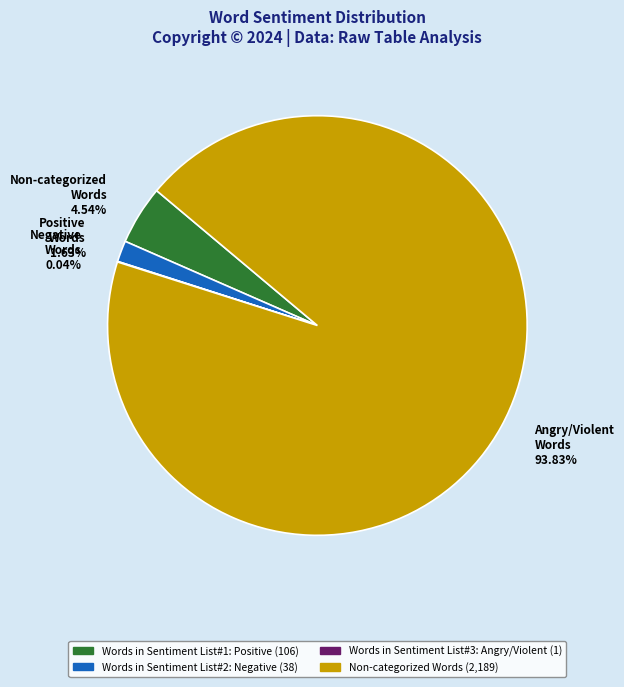

Between Words in Sentiment List#1: Positive and Words in Sentiment List#2: Negative, which is larger?

Words in Sentiment List#1: Positive